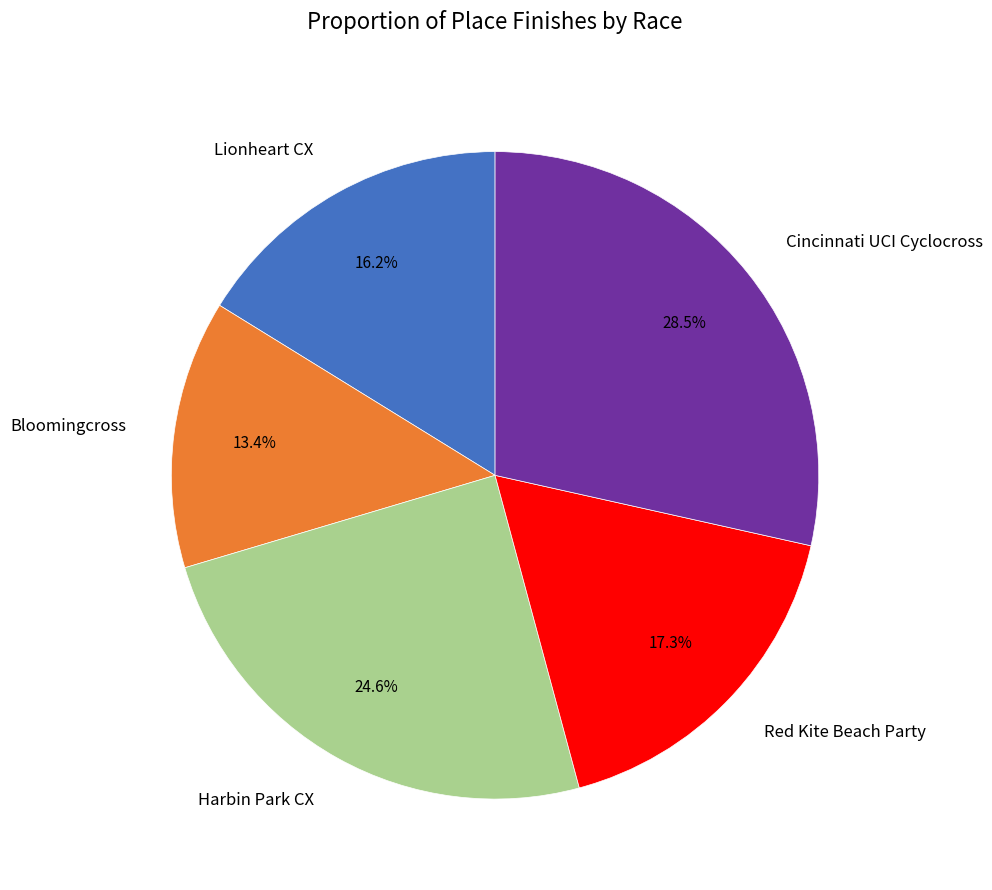

Count the number of slices in the pie.

5